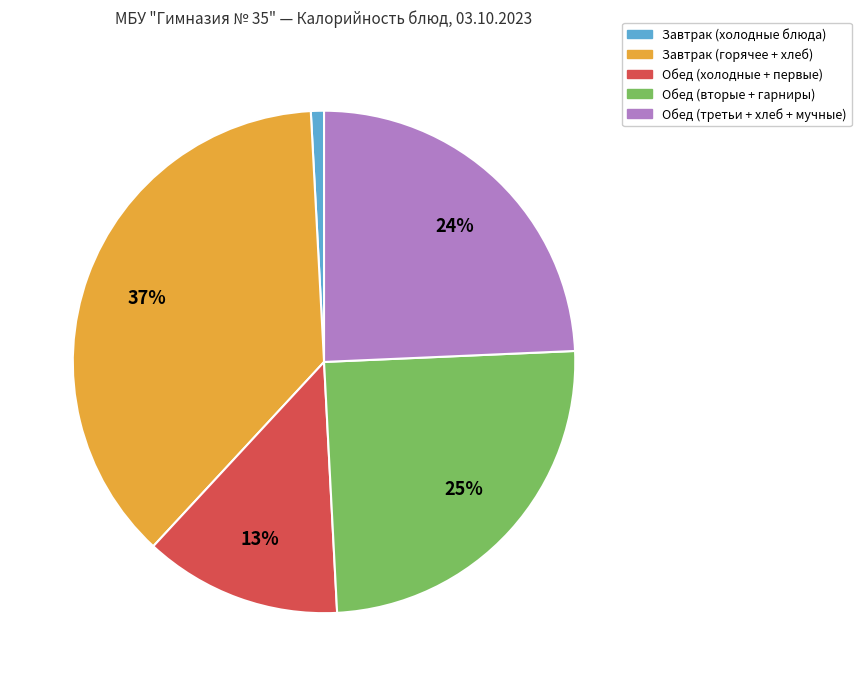

To the nearest percent, what is the difference between the largest and smallest slice percentages?

36%